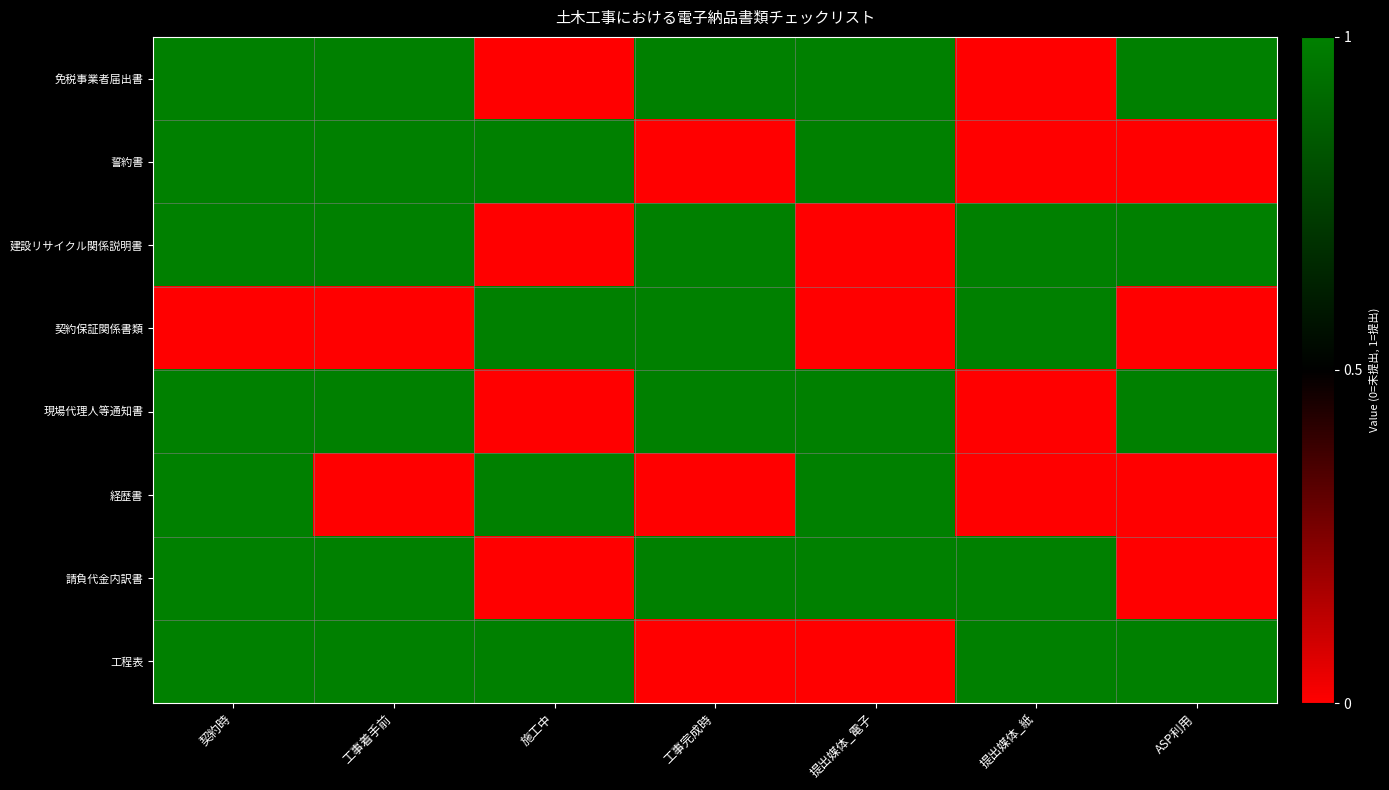

What is the difference between the highest and lowest values at 提出媒体_紙?

1